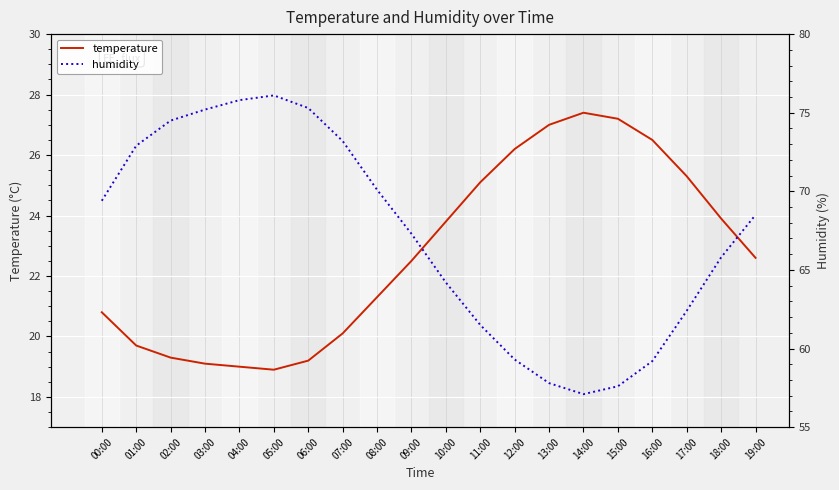

In temperature, how many points are higher than both neighbors (excluding endpoints)?

1